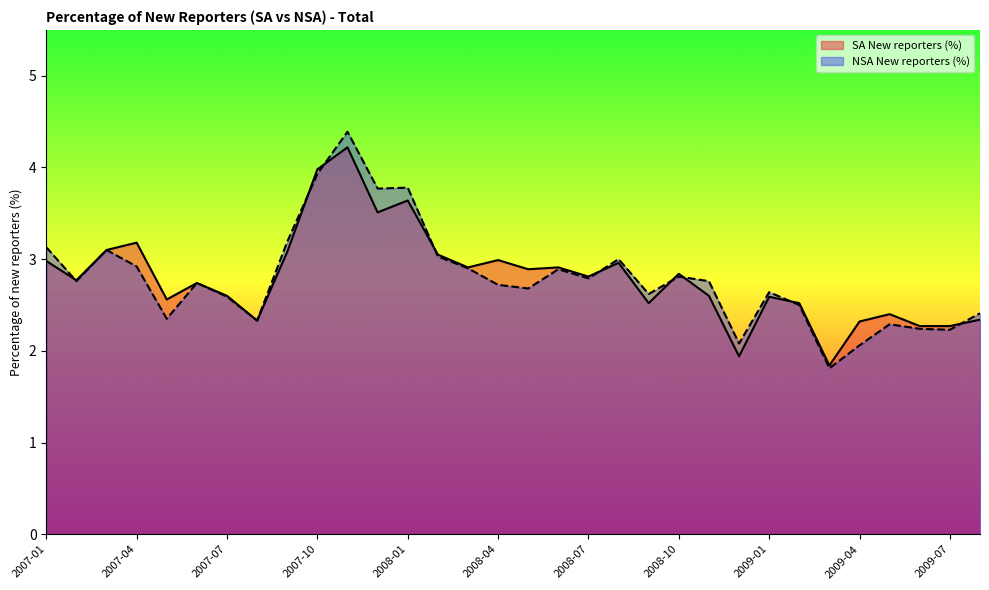

In SA New reporters (%), how many points are lower than both neighbors (excluding endpoints)?

10